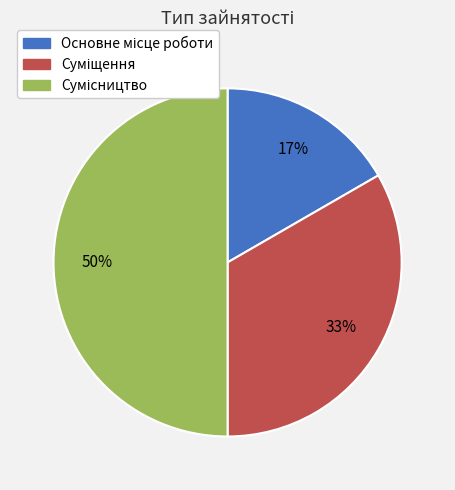

To the nearest percent, what is the average slice percentage?

33%